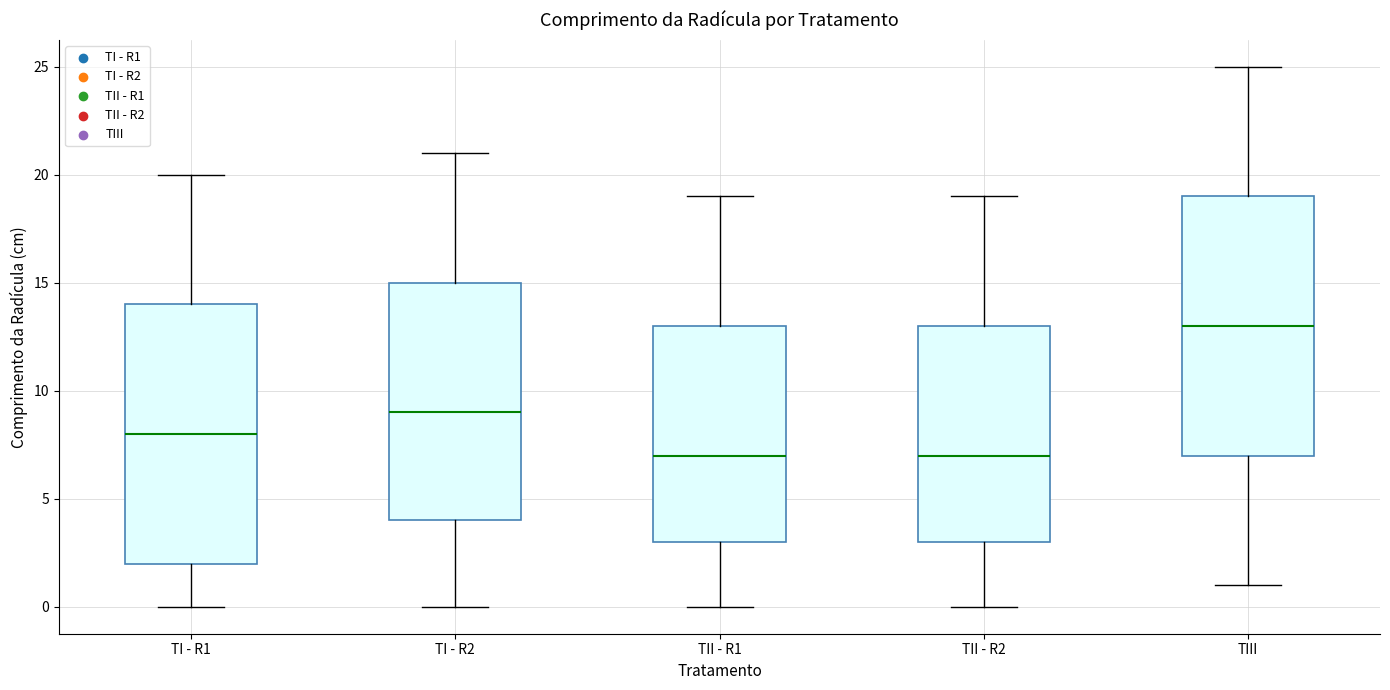

Reading left to right, transcribe this box plot: for each box, give where its median line is, the range the box spans, and where its two whiskers end, as read against the y-axis. The values are not printed on the chart, so give them approximately, as read against the axis.

TI - R1: median 8, box 2 to 14, whiskers 0 to 20
TI - R2: median 9, box 4 to 15, whiskers 0 to 21
TII - R1: median 7, box 3 to 13, whiskers 0 to 19
TII - R2: median 7, box 3 to 13, whiskers 0 to 19
TIII: median 13, box 7 to 19, whiskers 1 to 25